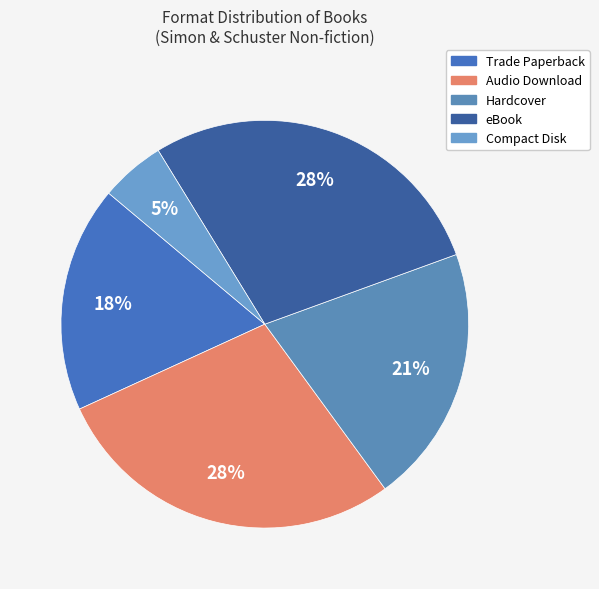

Does eBook account for over 50% of the chart?

No